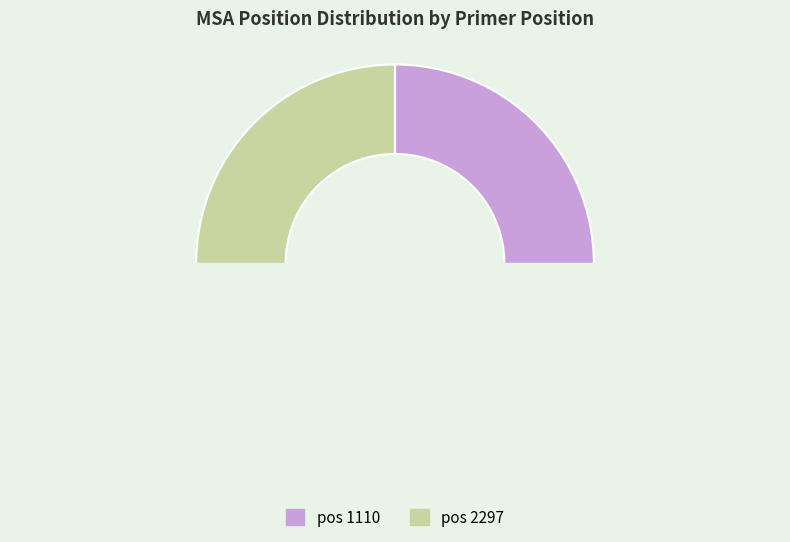

What is the largest slice in the pie chart?

2297